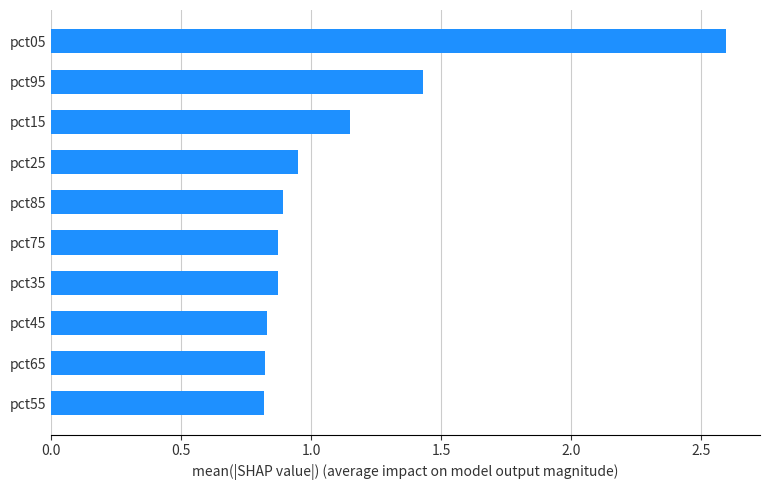

What is the maximum value shown in the chart?

2.6